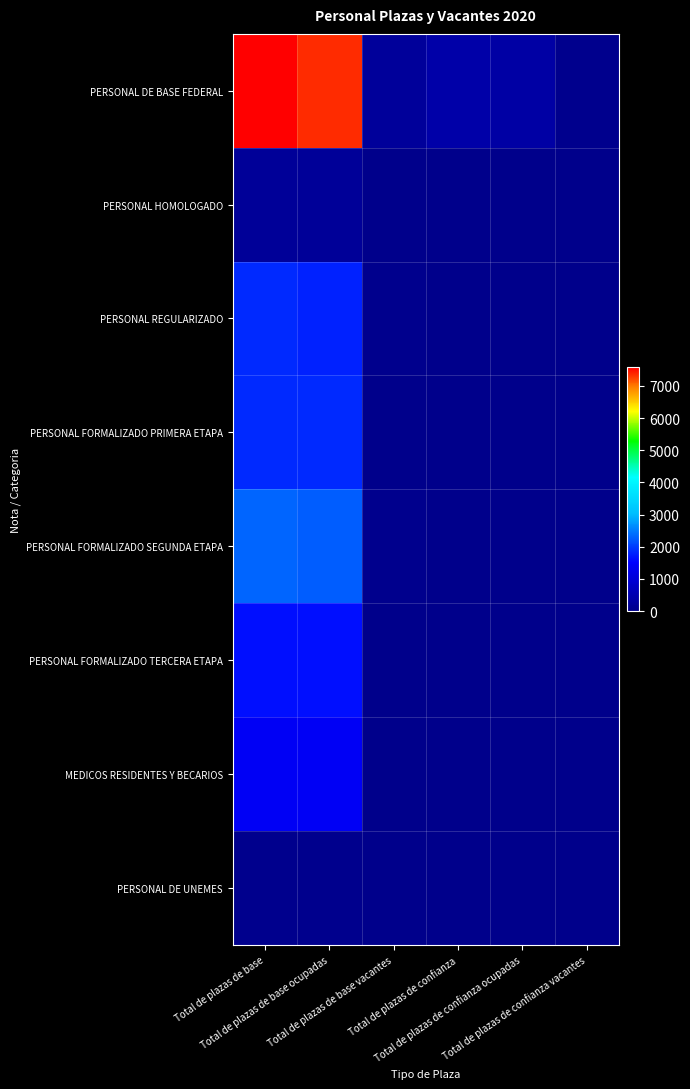

Which series has the widest spread of values?

PERSONAL DE BASE FEDERAL